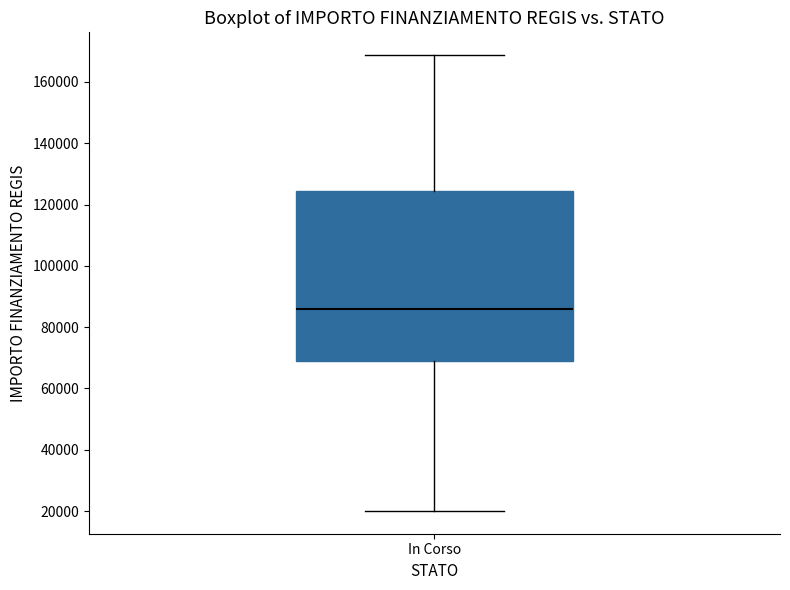

Read this box plot against the y-axis: the position of the median line, the range covered by the box, and the ends of both whiskers. The values are not printed on the chart, so give them approximately, as read against the axis.

median 86000, box 68000 to 124000, whiskers 20000 to 168000